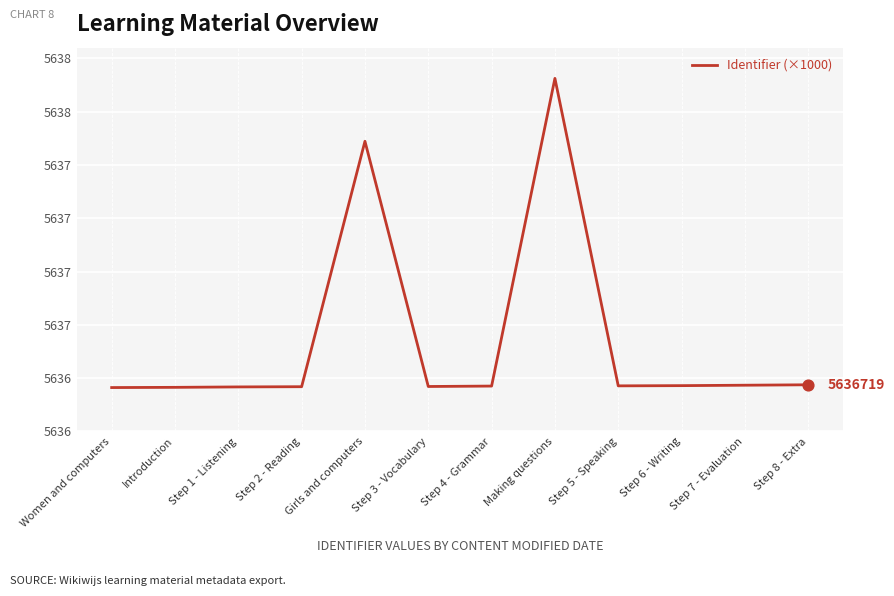

Is this an area chart (filled region under the line)?

No